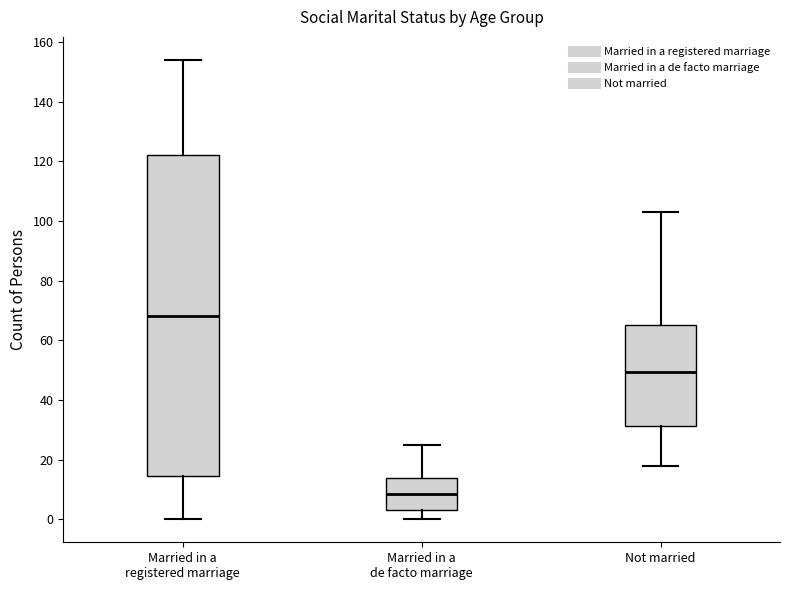

Where is the upper edge of the box for Not married on the y-axis? The values are not printed on the chart, so give them approximately, as read against the axis.

66